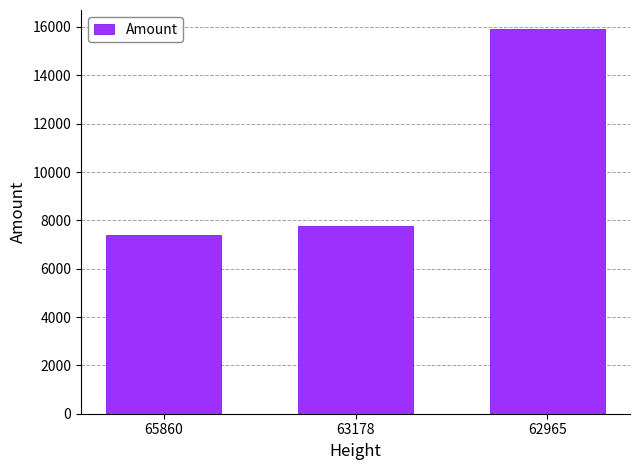

What is the value of the 1st bar from the left?

7382